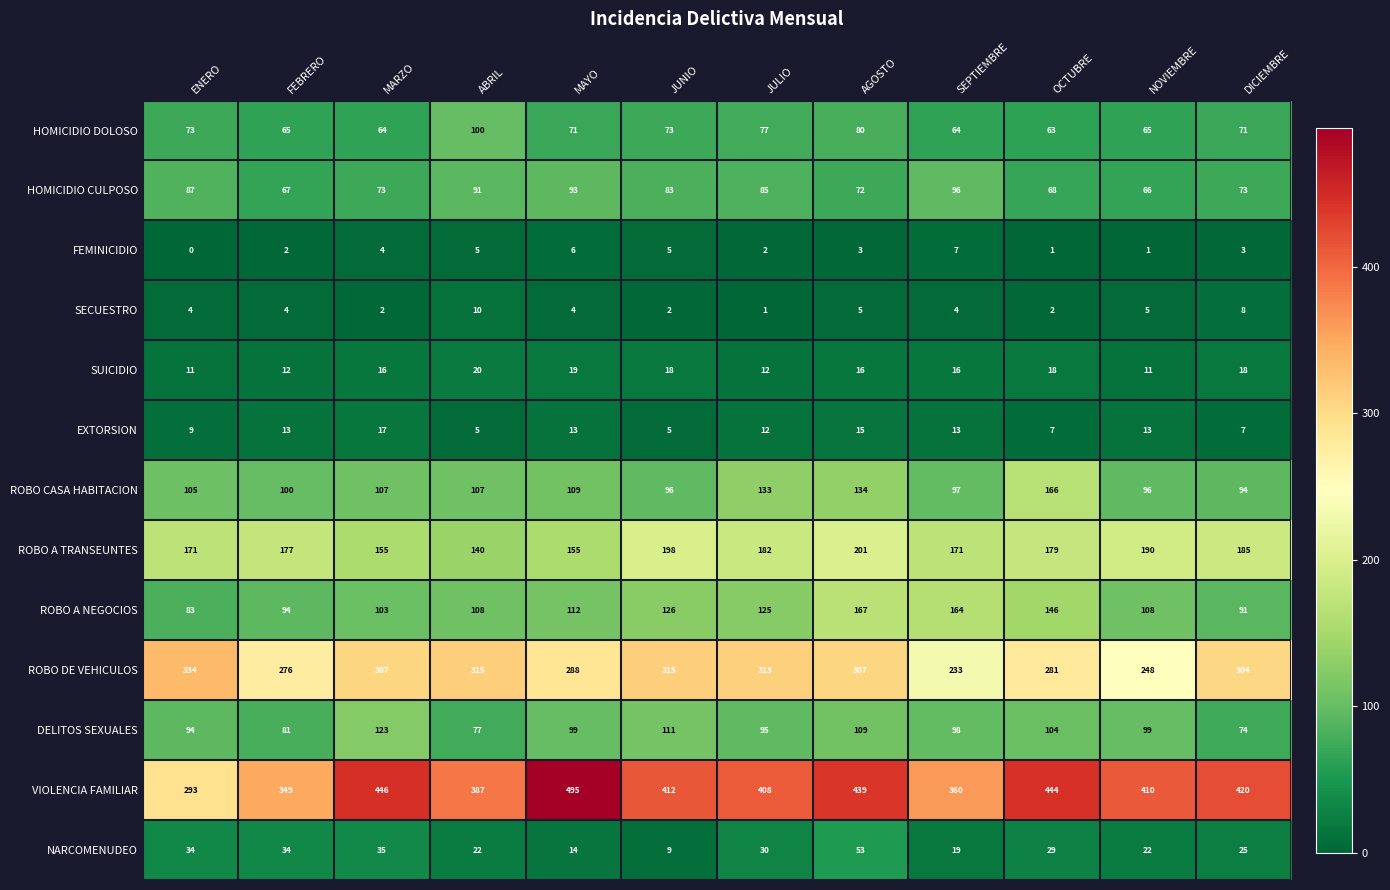

The value of HOMICIDIO CULPOSO at SEPTIEMBRE is 96. True or false?

True